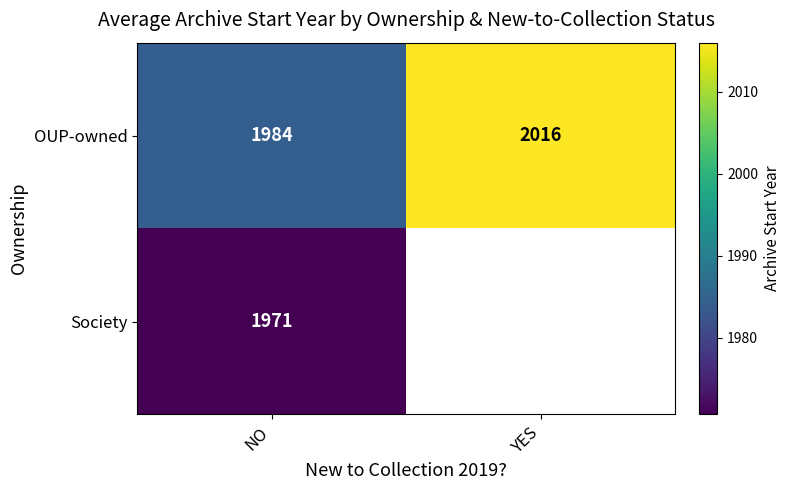

Is the value of Society at NO greater than the value of OUP-owned at NO?

No